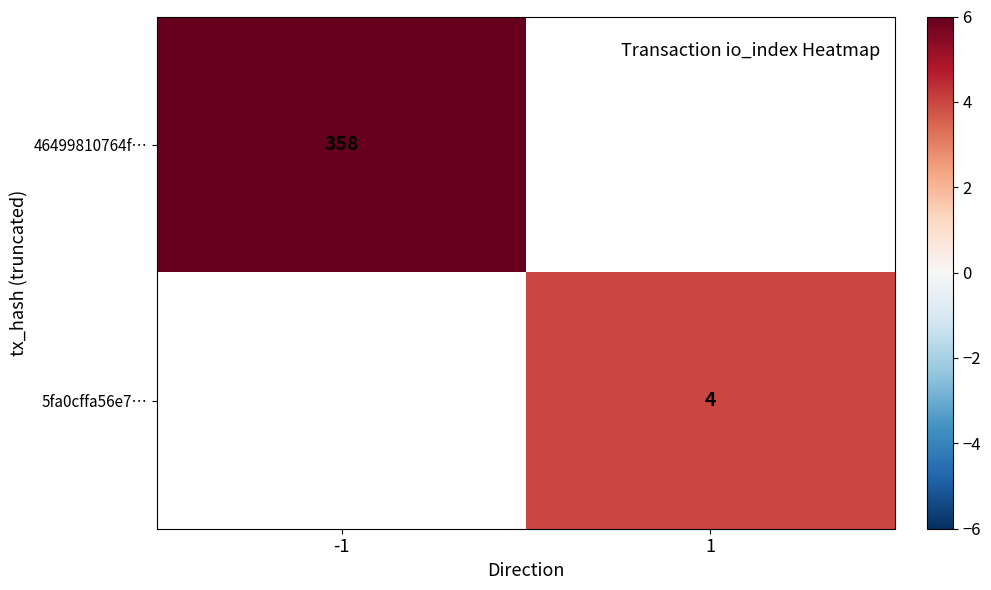

What is the greatest value displayed?

358.0